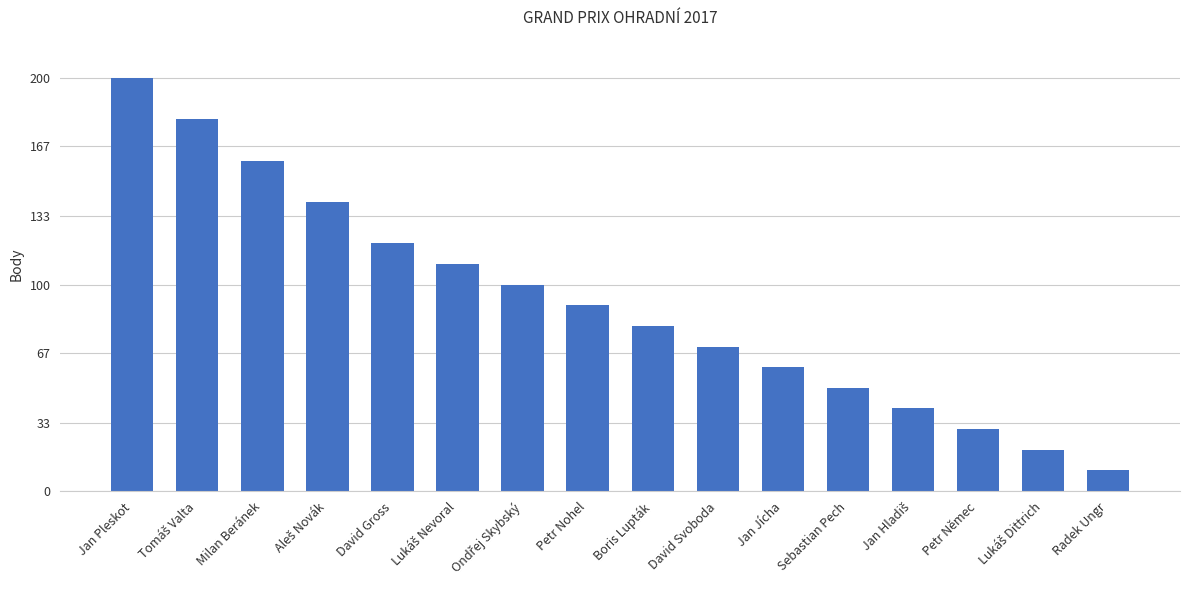

What is the value of the 13th bar from the left?

40